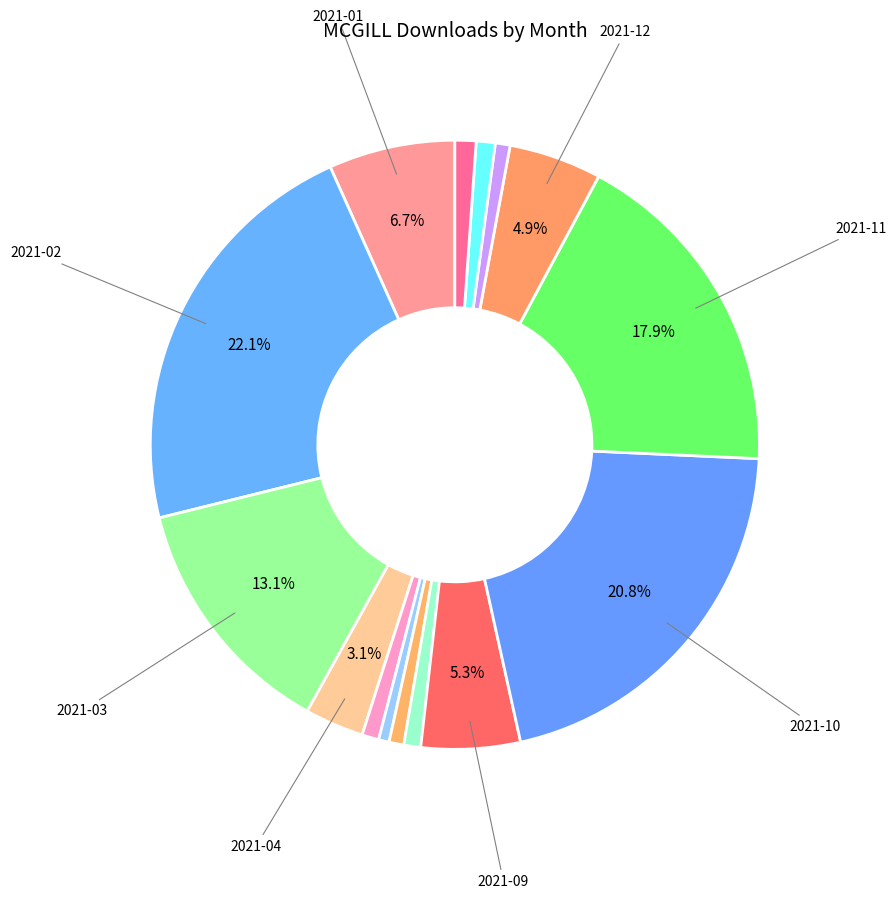

Count the number of slices in the pie.

15